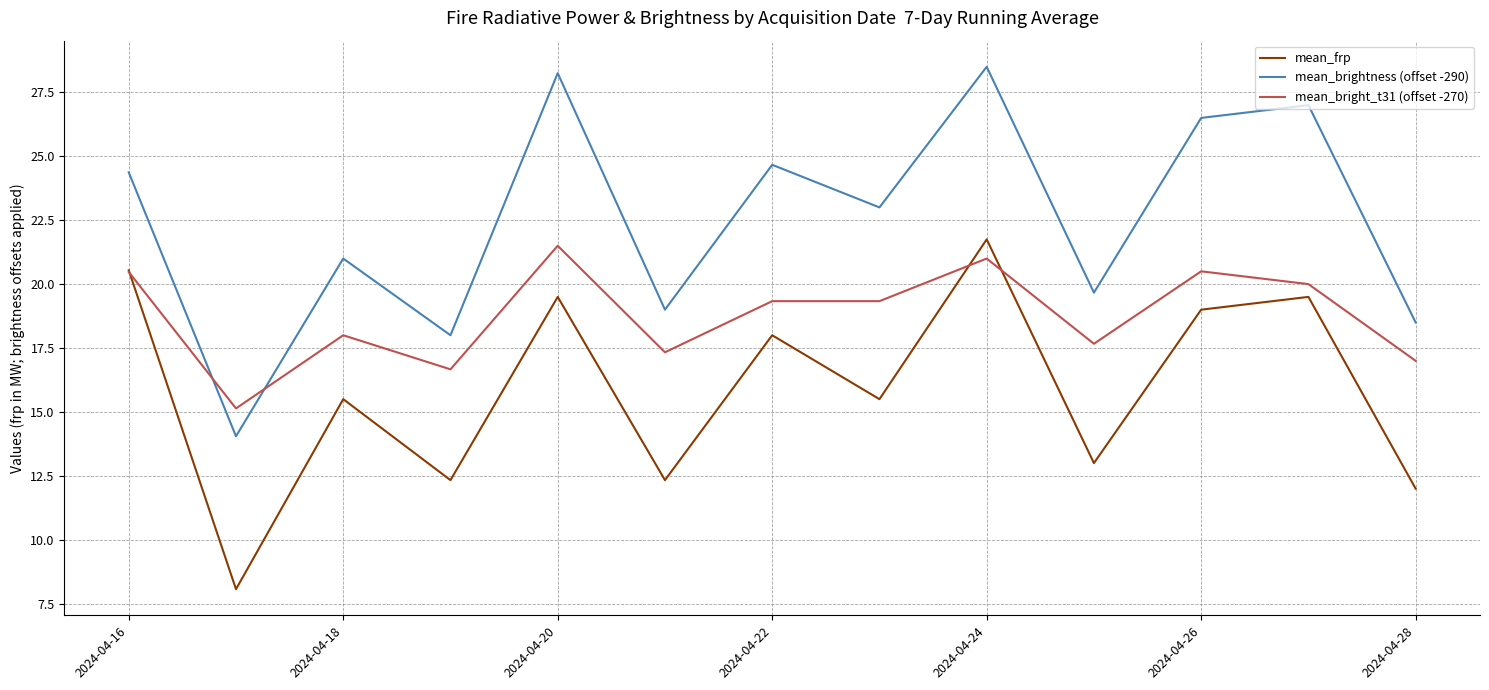

What is the minimum value shown in the chart?

8.1